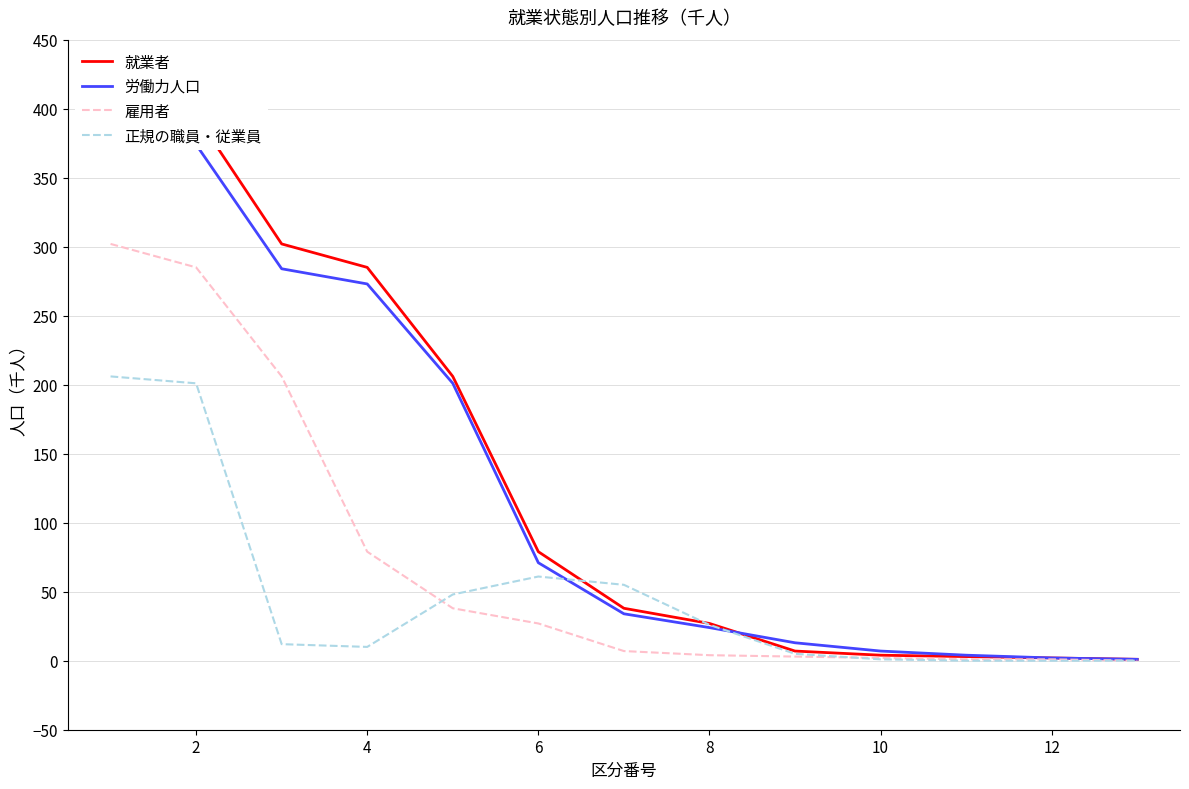

What is the difference between the second highest and minimum values in the 労働力人口 series?

373